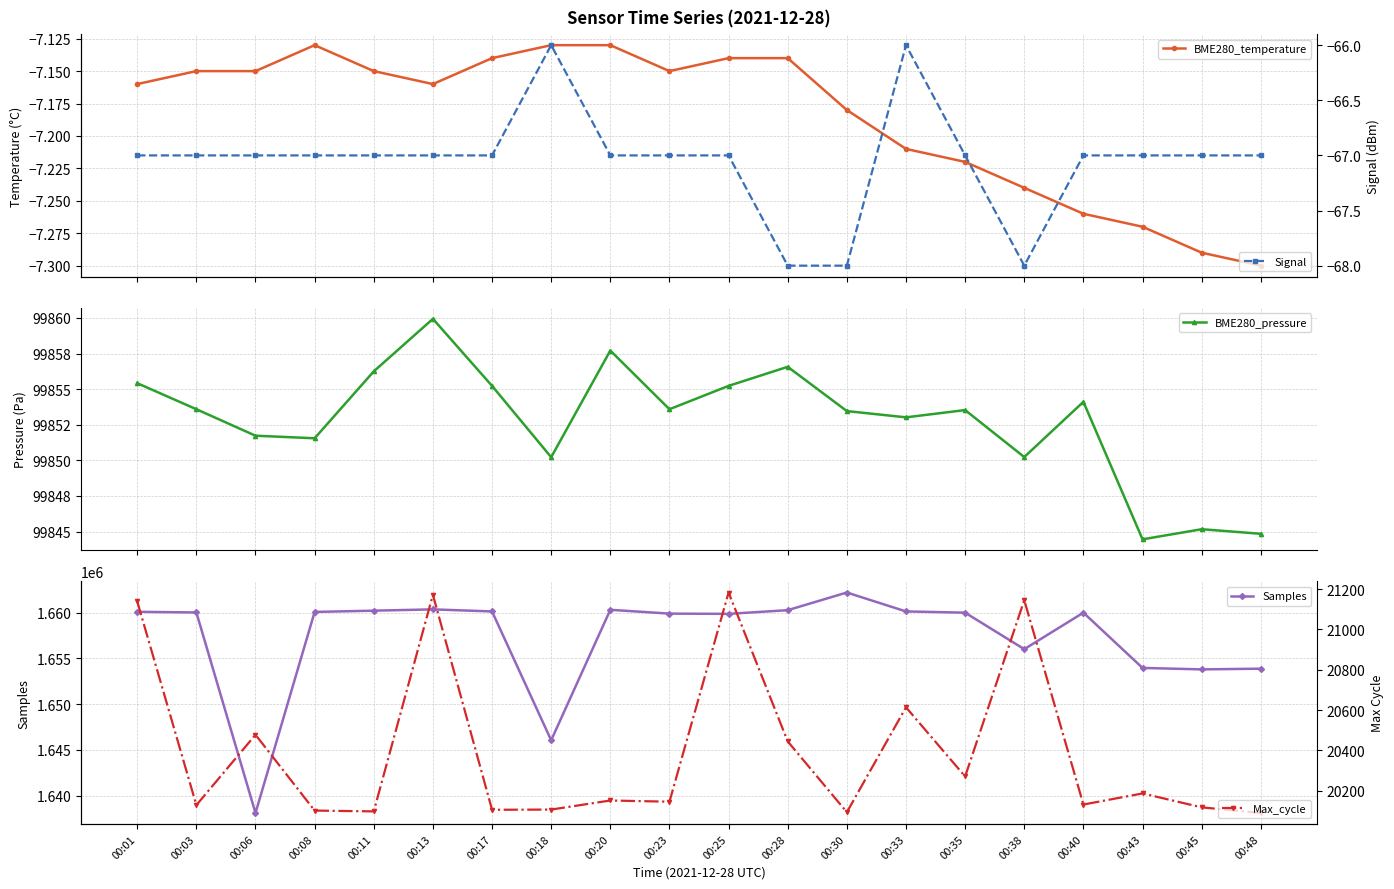

How many lines are shown in the chart?

5